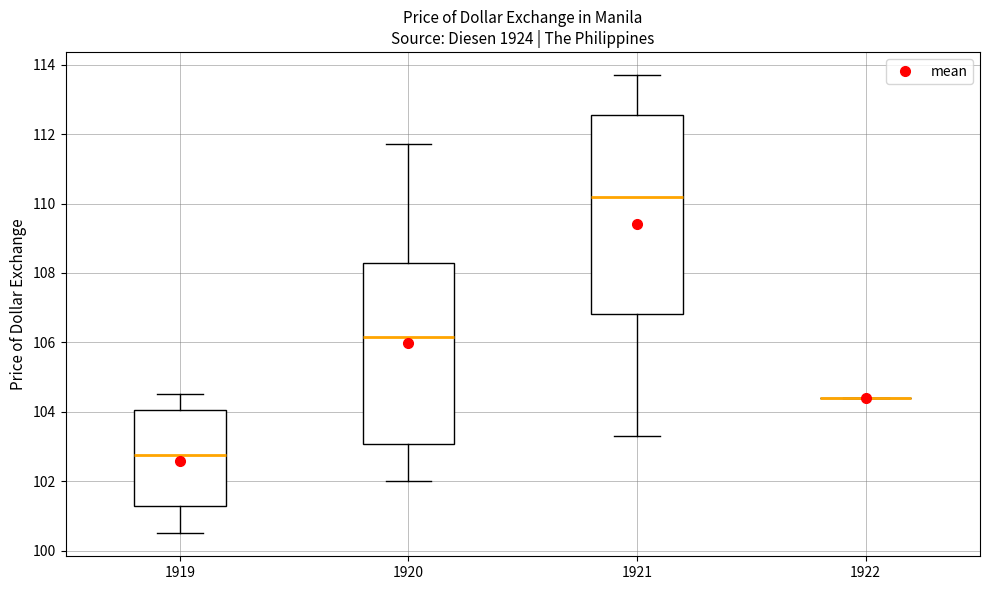

Which box is the tallest, from its lower edge to its upper edge?

1921